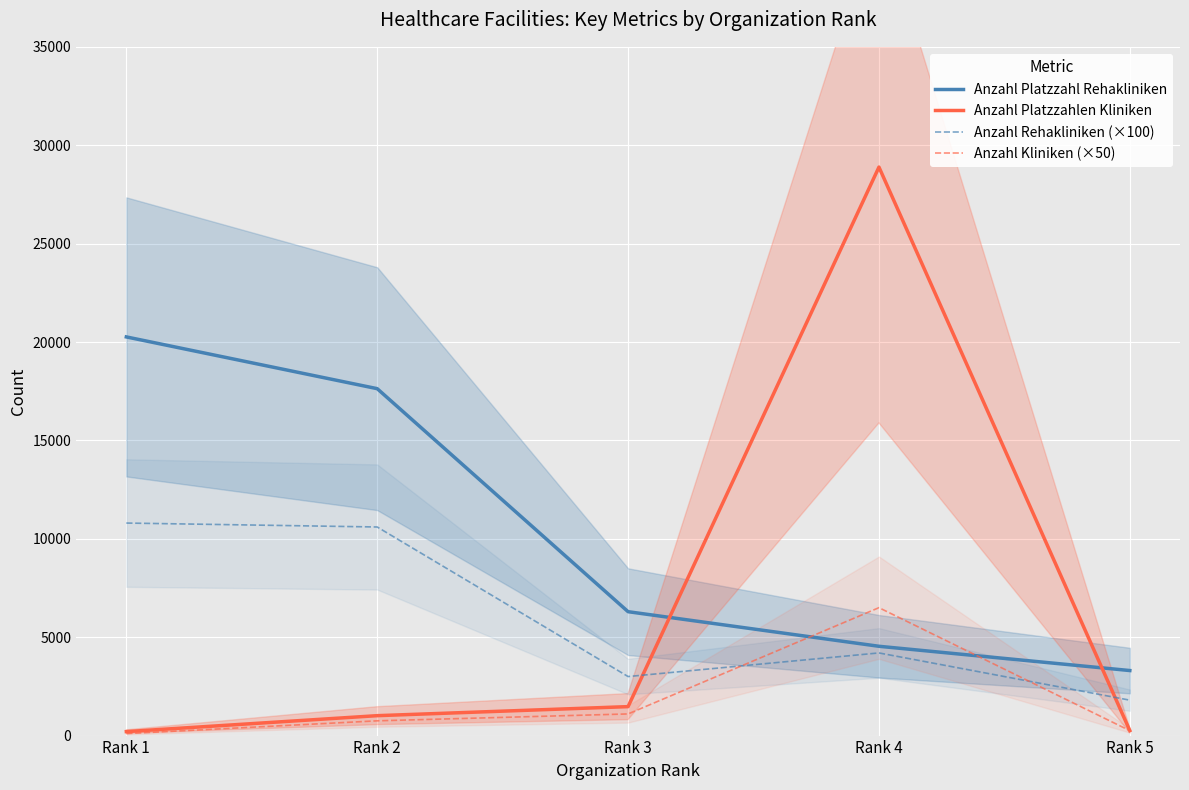

What is the average value of the Anzahl Kliniken (×50) series?

1740